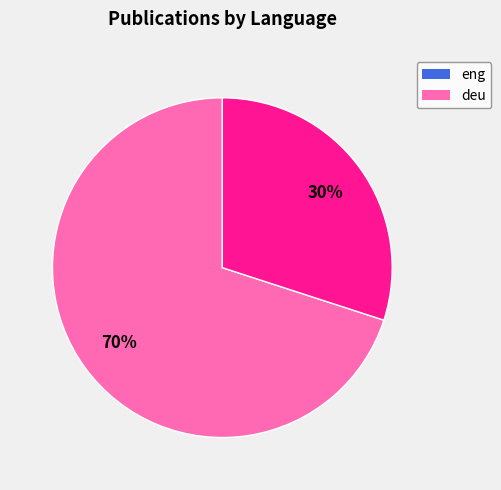

What is the ratio of the value at eng to the value at deu?

2.3